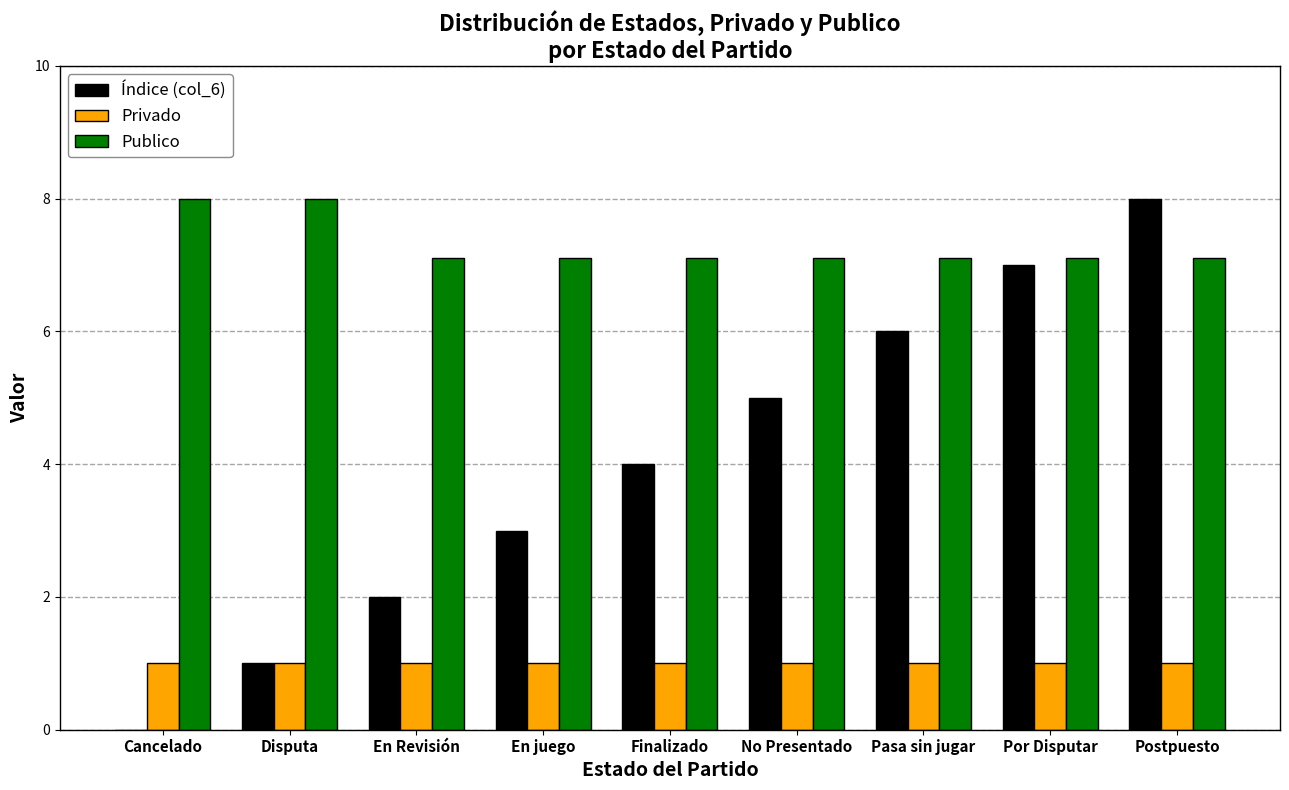

What is the highest value of the Publico series?

8.0